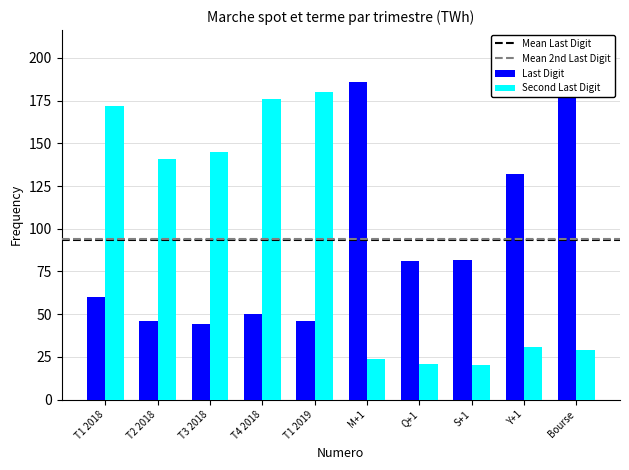

What position from the right is S+1?

3